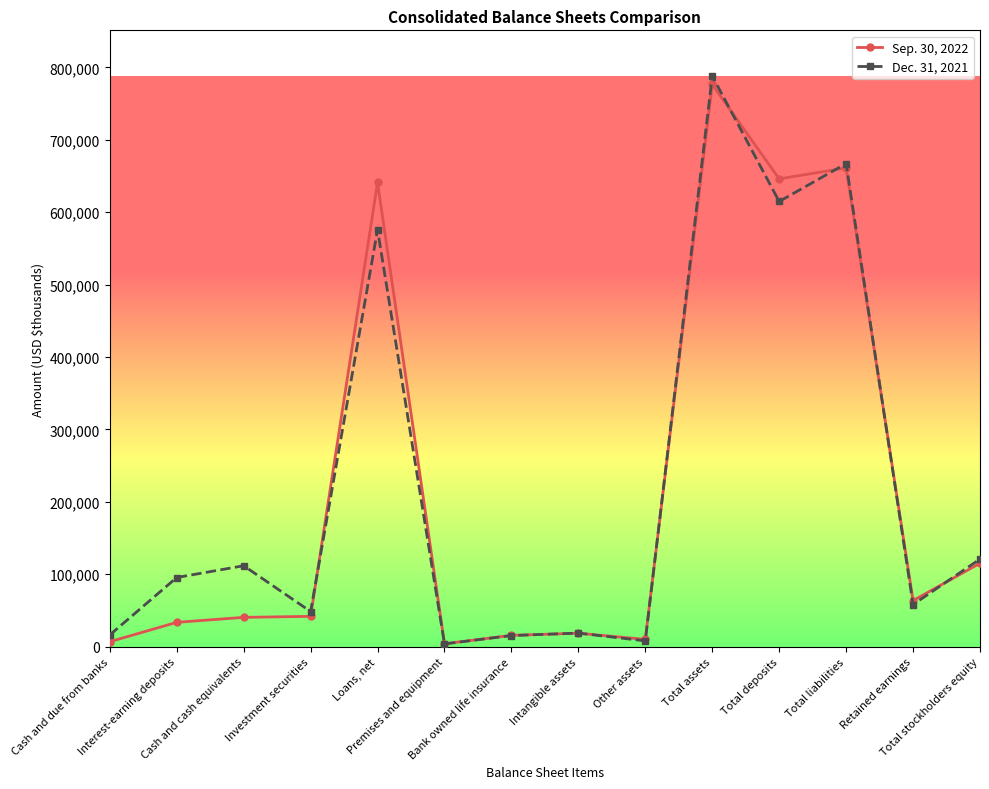

At which category is the sum across all series the highest?

Total assets